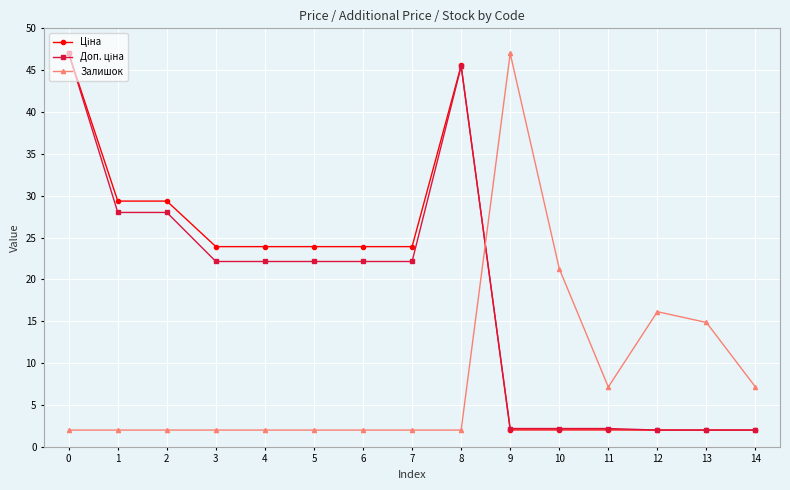

At how many categories does at least one series exceed 9?

13